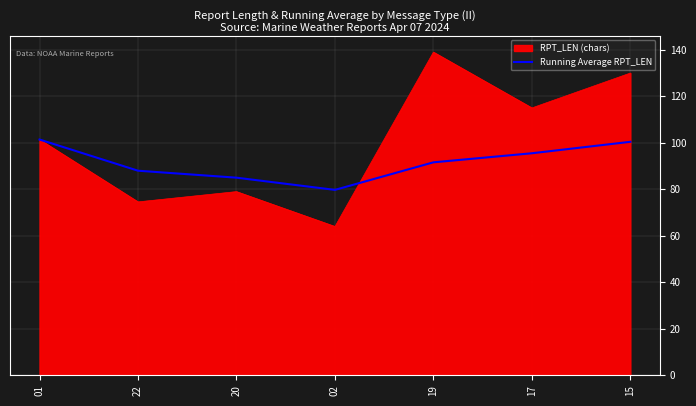

Is the value of Running Average RPT_LEN at 19 greater than the value of RPT_LEN (chars) at 19?

No